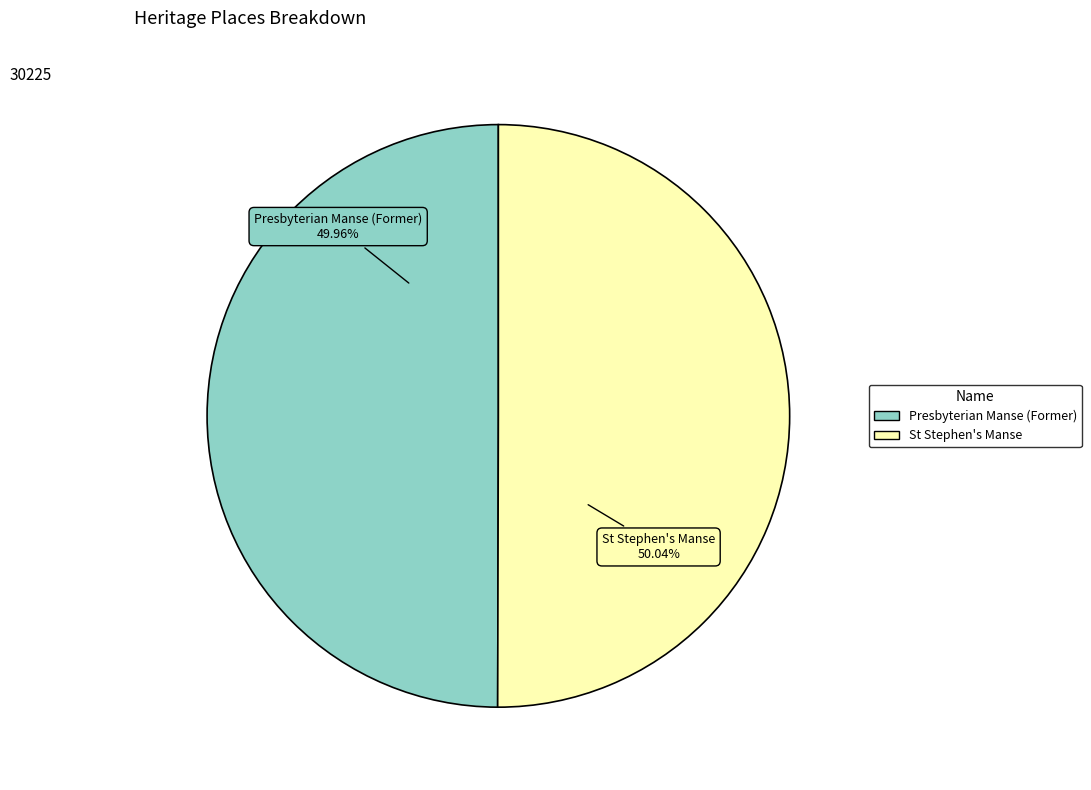

Combined, do Presbyterian Manse (Former) and St Stephen's Manse account for over 50%?

Yes